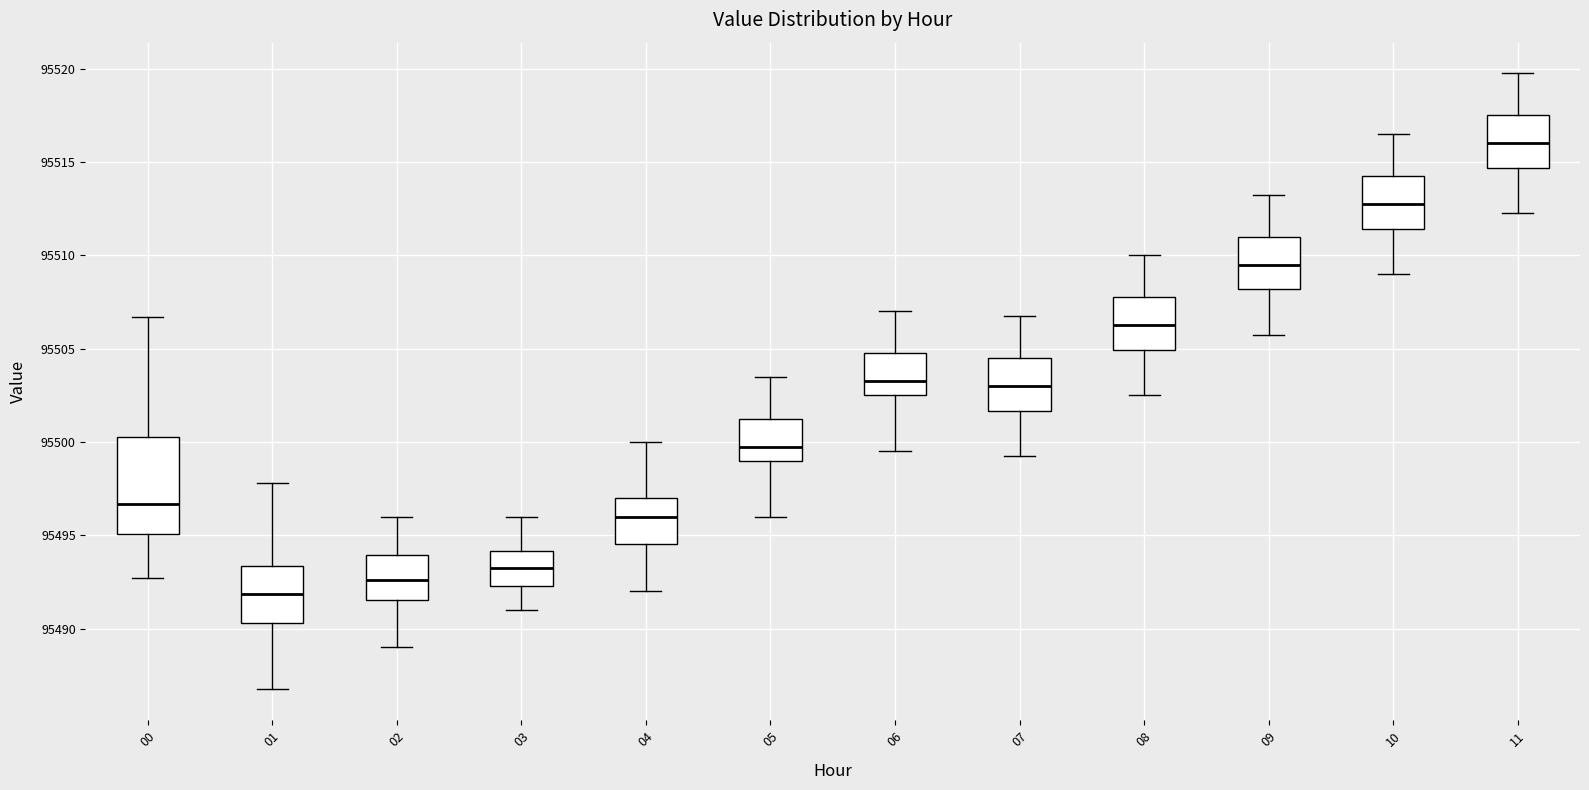

Which box's median line is the lowest?

01